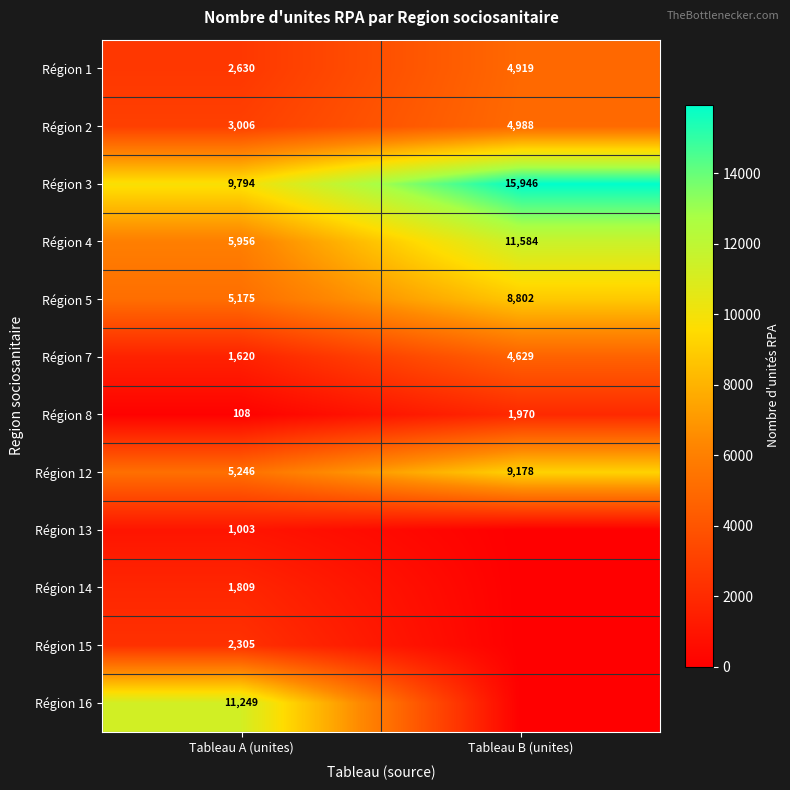

What is the sum of the Région 7 values at Tableau B (unites) and Tableau A (unites)?

6249